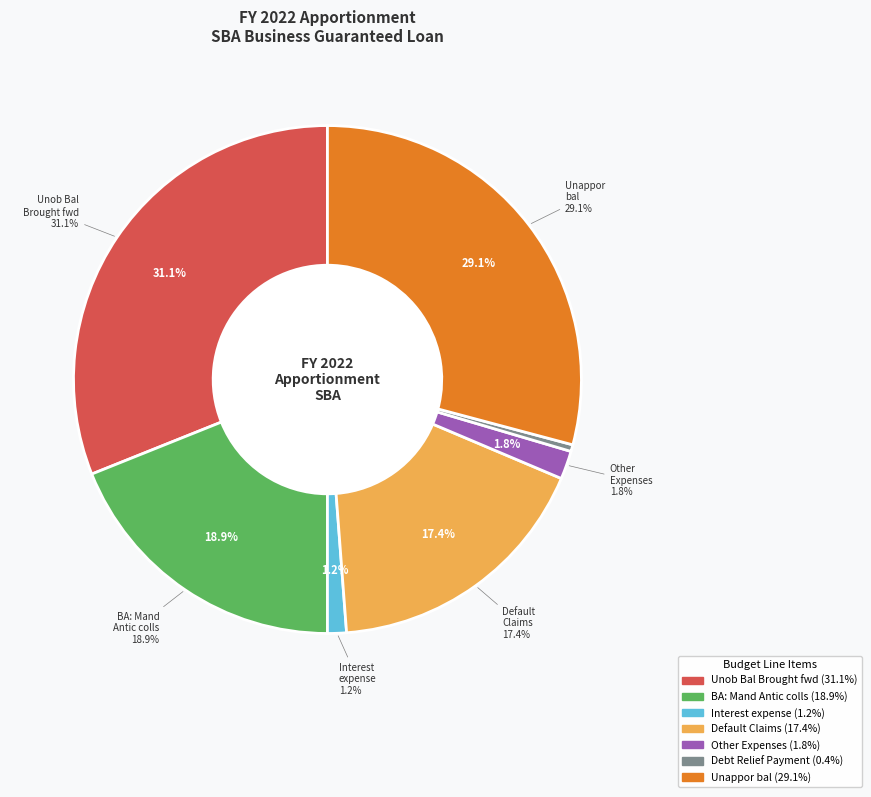

Which category has the biggest portion of the pie?

Unob Bal: Brought forward, Oct 1